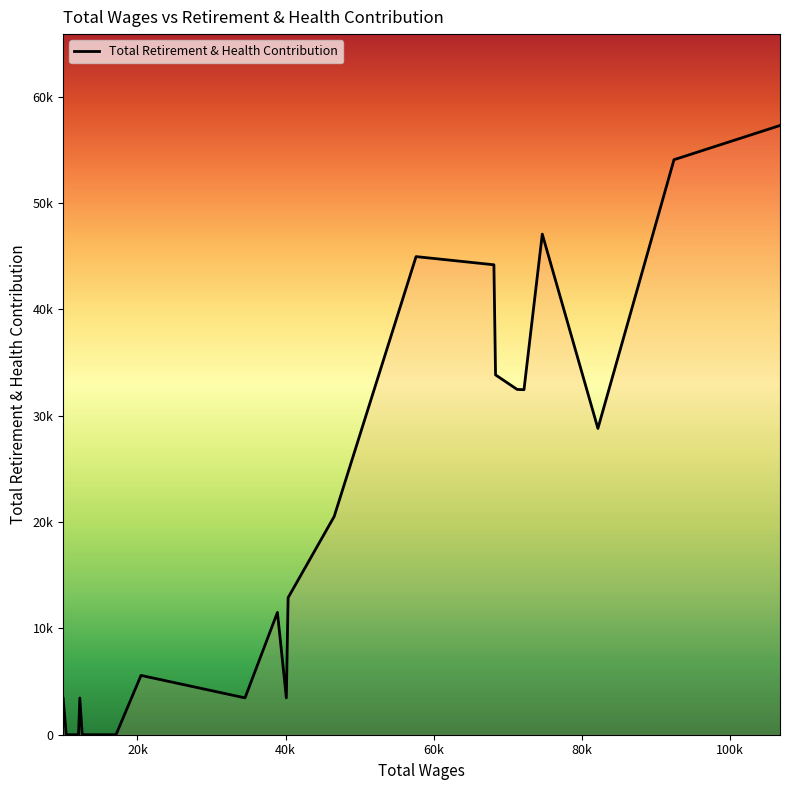

Is this an area chart (filled region under the line)?

Yes